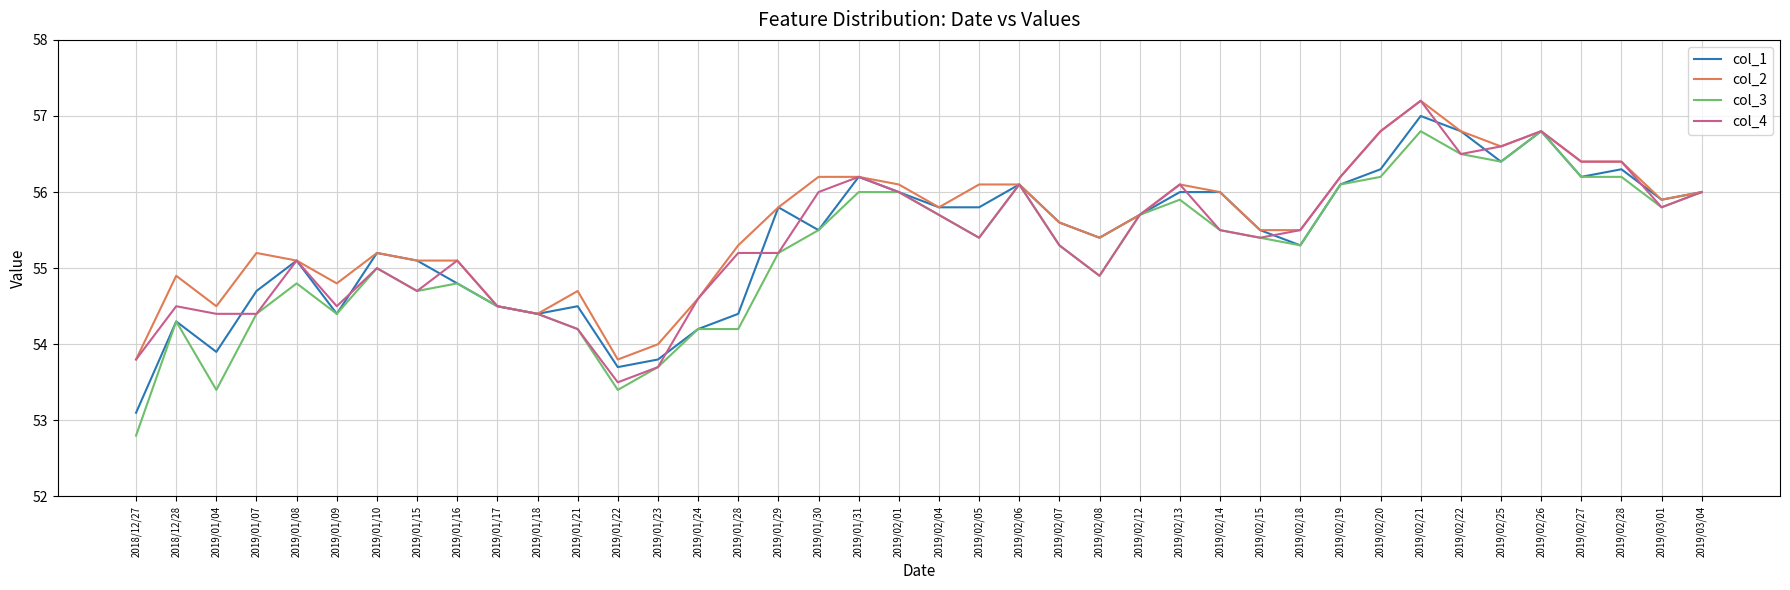

At which category is the sum across all series the highest?

2019/02/21